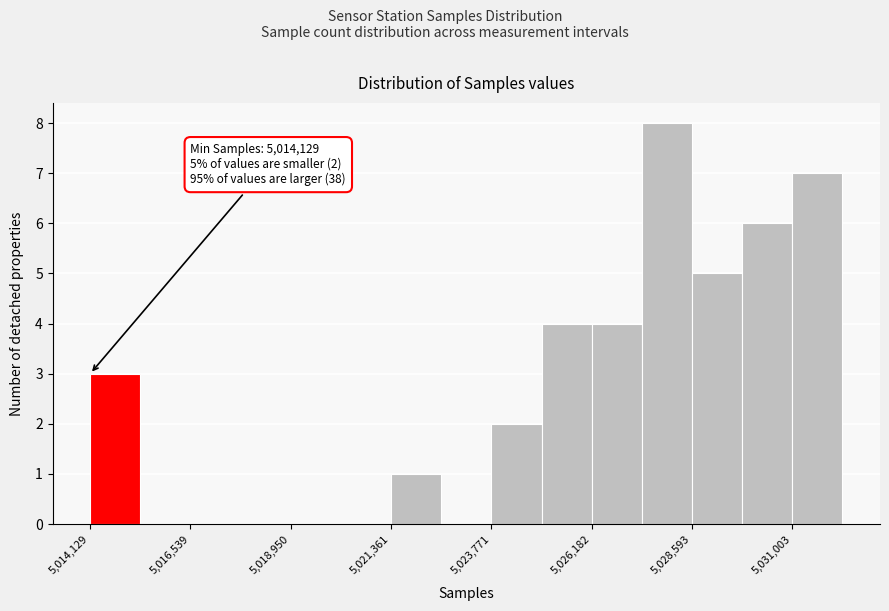

Read against the x-axis, roughly where is the centre of the tallest bar?

5028000